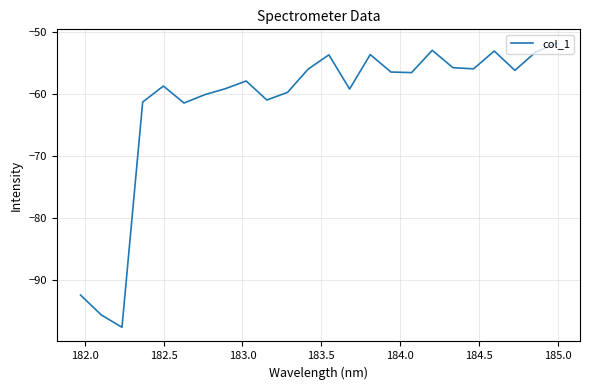

How many lines are shown in the chart?

1